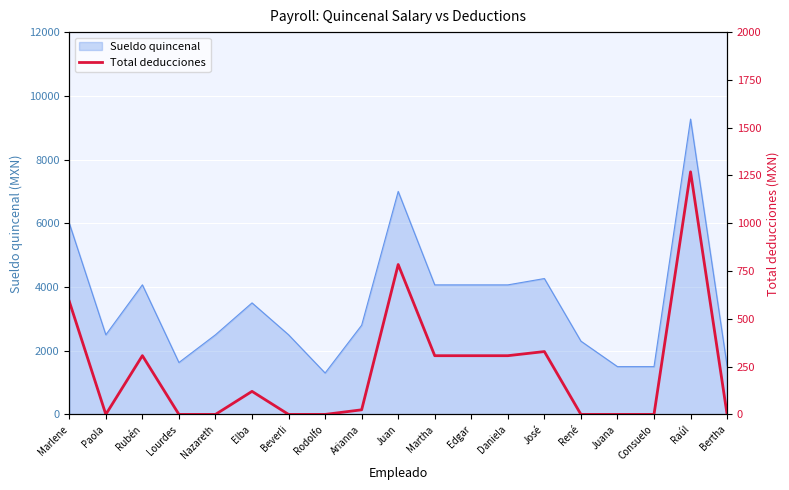

What is the label of the 15th point from the right?

Nazareth